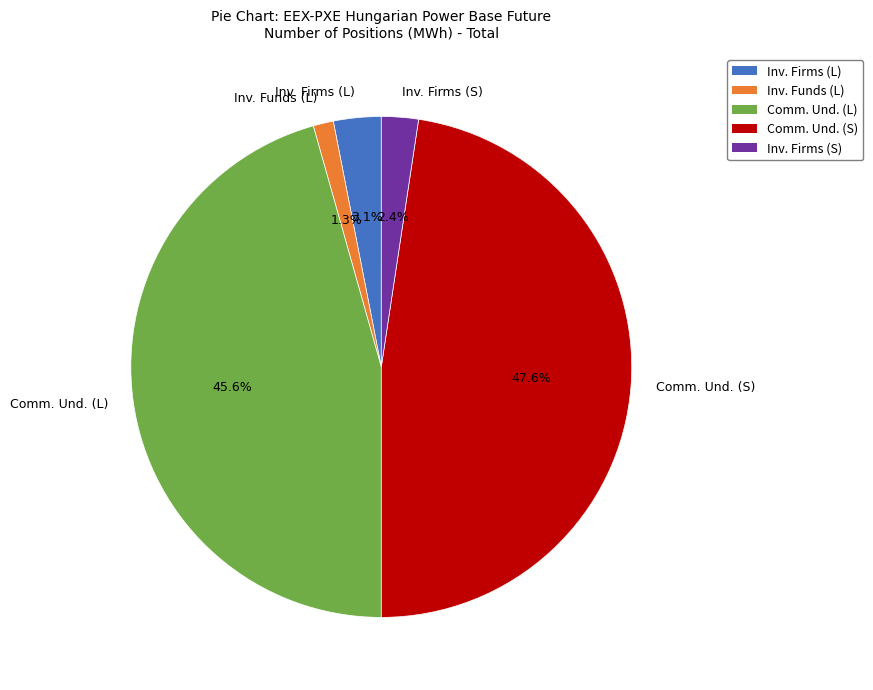

Which category has the biggest portion of the pie?

Comm. Und. (S)